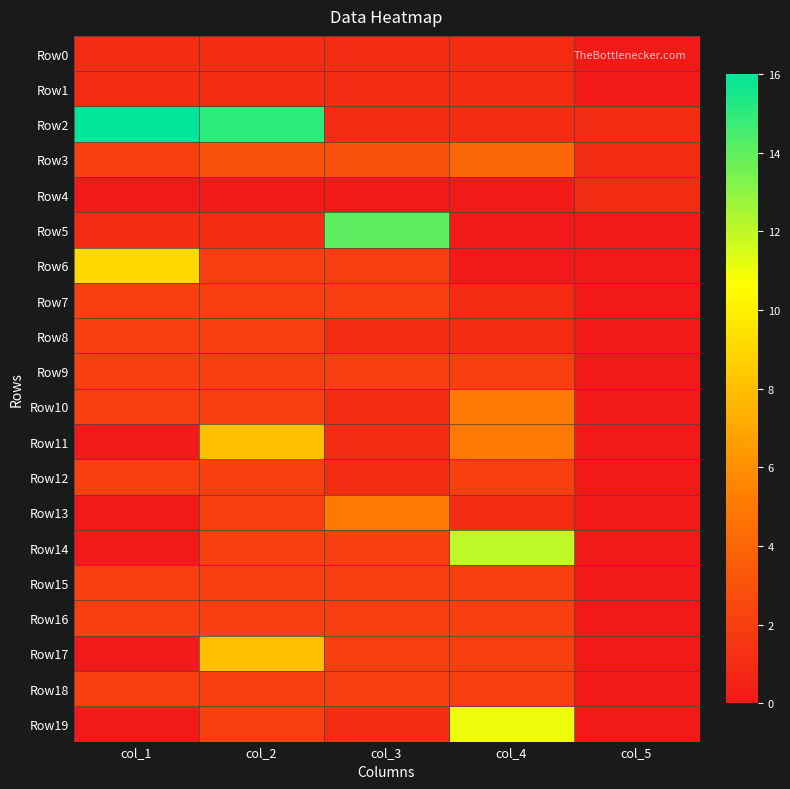

Which category has the highest value across all series?

col_1